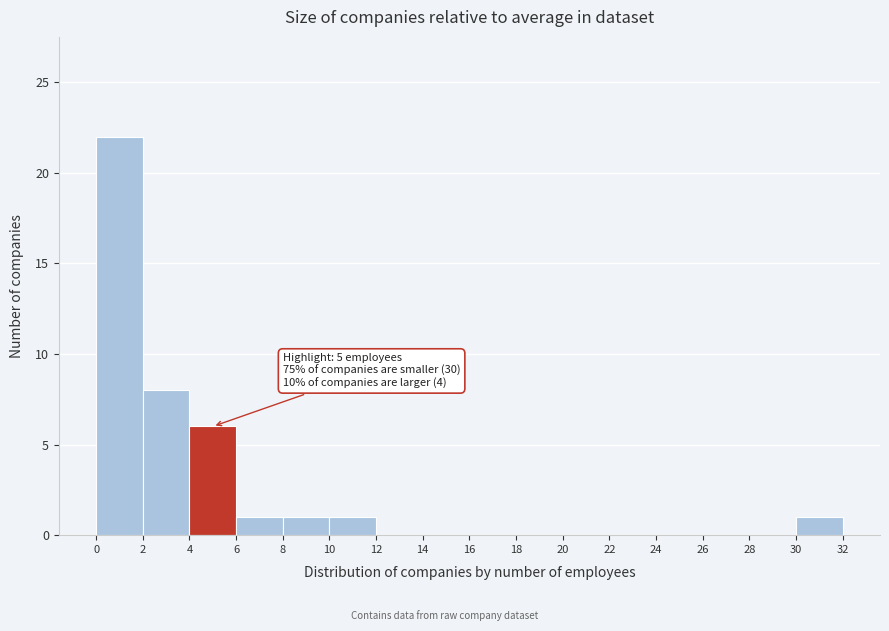

Which range on the x-axis has the tallest bar?

0 to 2